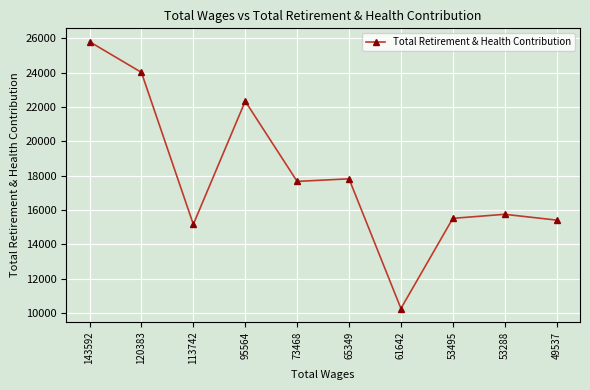

At which label does the data first exceed 17665?

143592